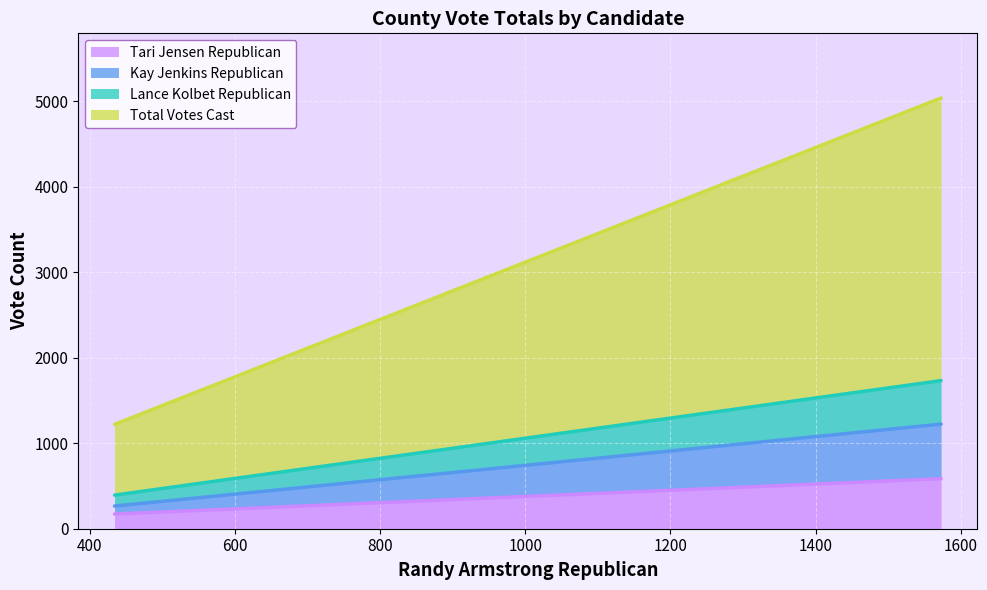

Which series changed the most between Bannock and Power?

Total Votes Cast